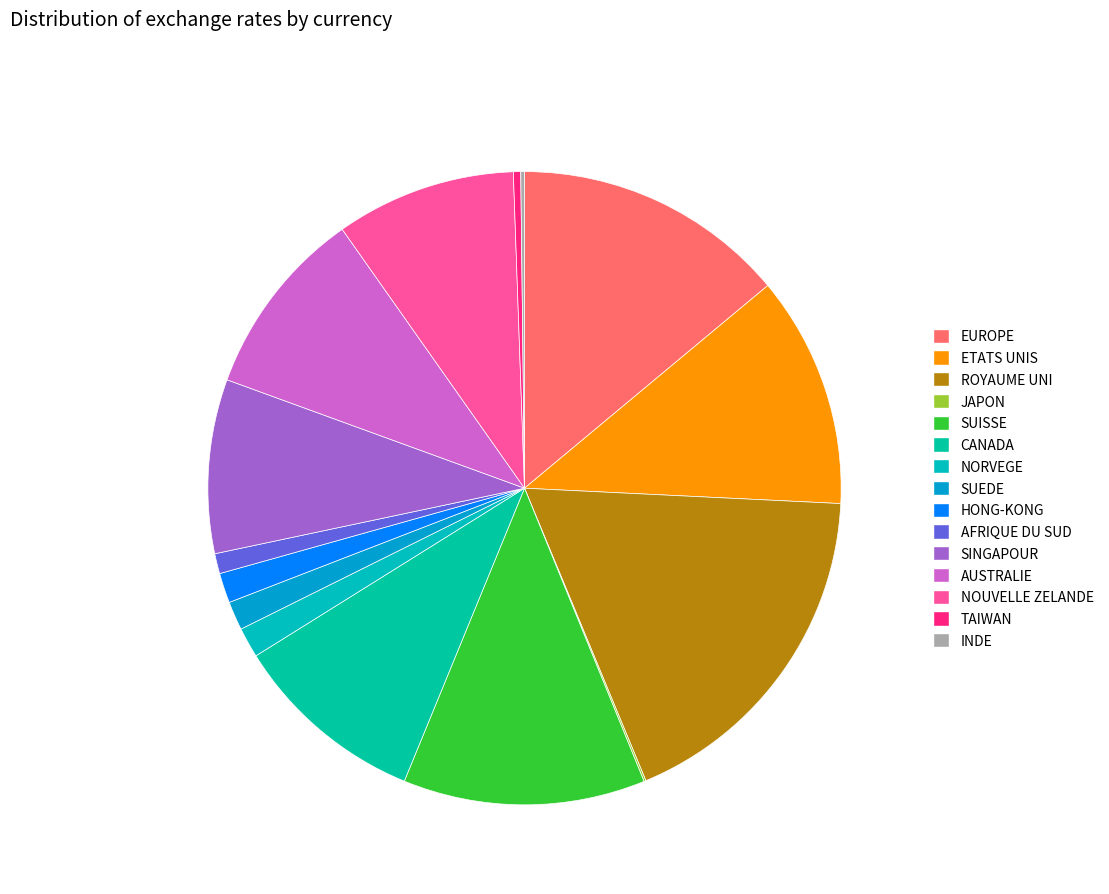

Which has a higher value, HONG-KONG or JAPON?

HONG-KONG